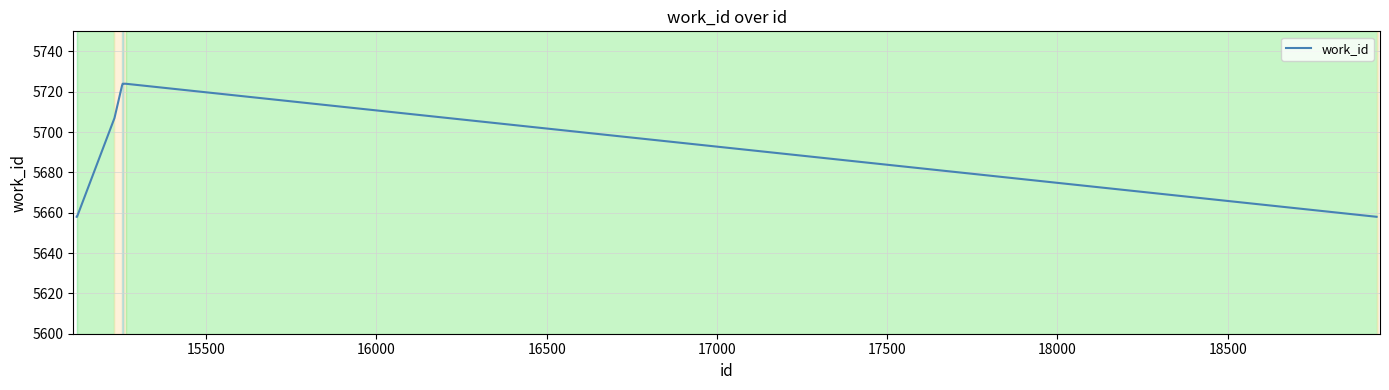

What is the greatest value displayed?

5724